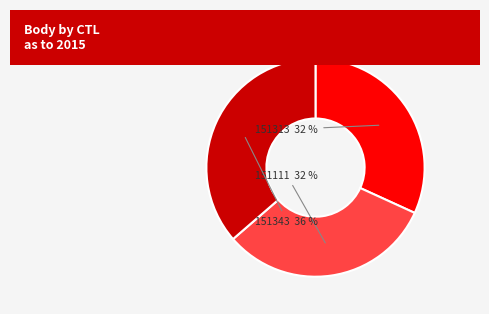

To the nearest percent, what is the average slice percentage?

33%